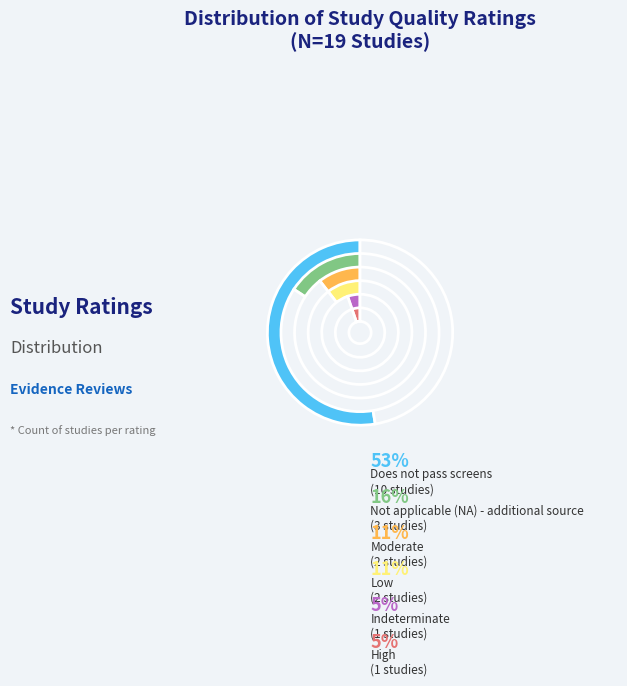

To the nearest percent, what is the difference between the largest and smallest slice percentages?

47%